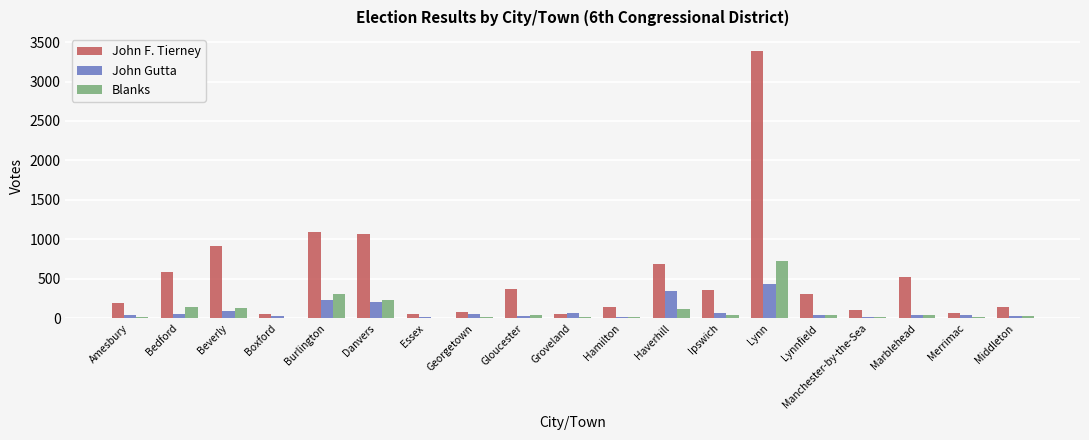

Is the value of Blanks at Lynnfield greater than the value of John F. Tierney at Lynnfield?

No